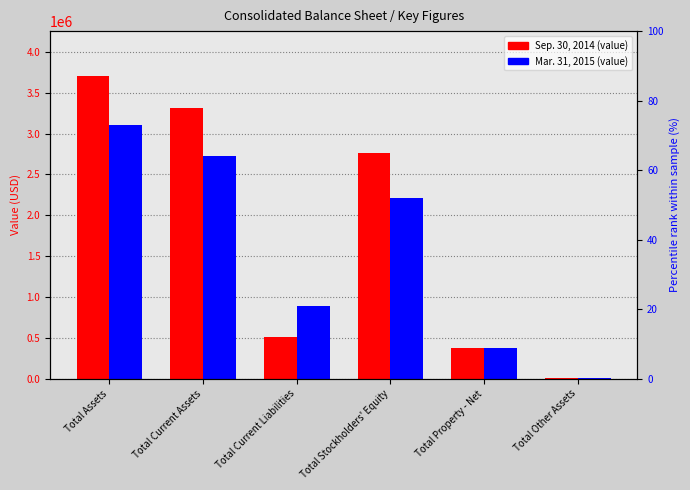

How many data points in Mar. 31, 2015 are less than 2212248?

3